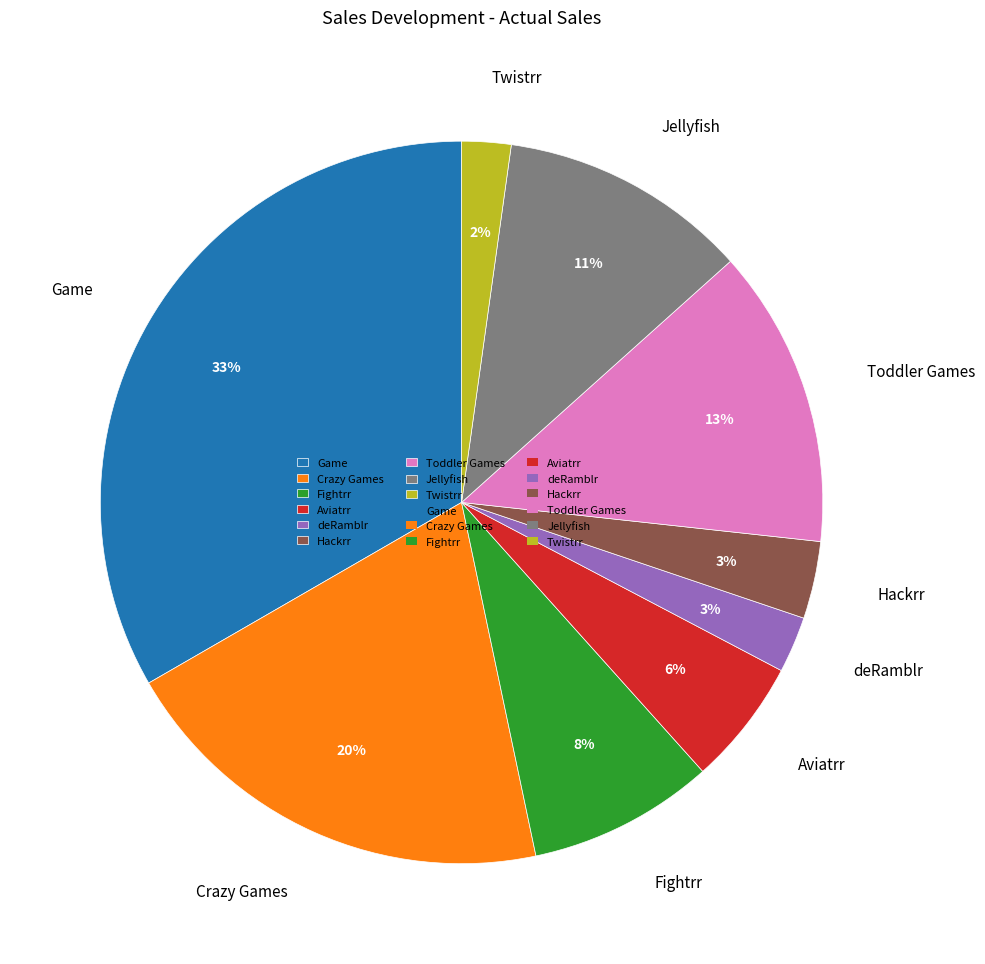

What is the largest slice in the pie chart?

Game